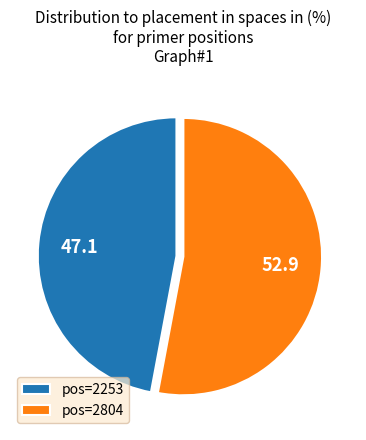

Which slice is the largest?

pos=2804